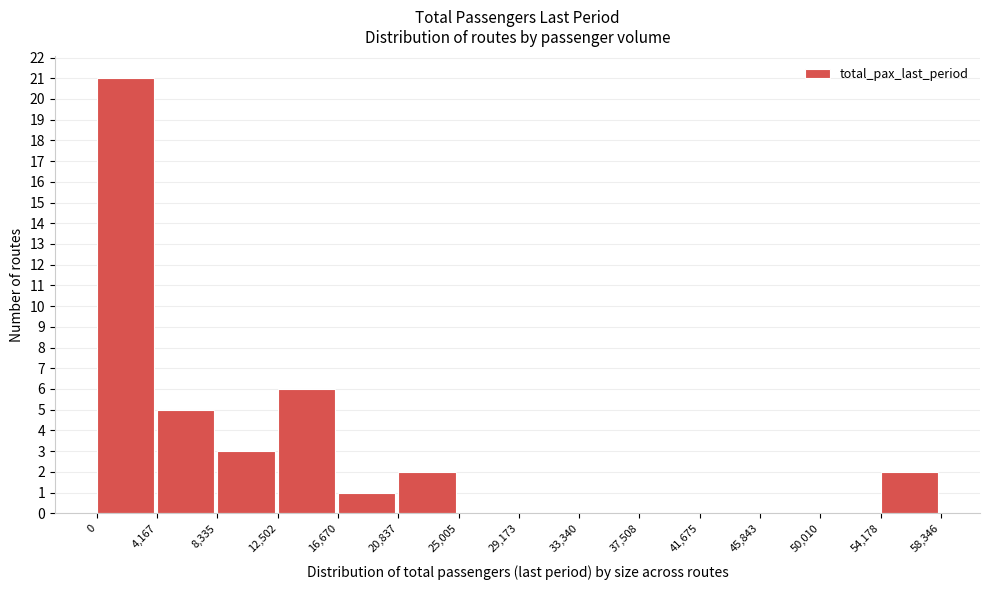

Reading left to right, transcribe this chart: for each bar, give the range it covers on the x-axis and its height. The values are not printed on the chart, so give them approximately, as read against the axis.

0 to 4,167: 21
4,167 to 8,335: 5
8,335 to 12,502: 3
12,502 to 16,670: 6
16,670 to 20,837: 1
20,837 to 25,005: 2
25,005 to 29,173: 0
29,173 to 33,340: 0
33,340 to 37,508: 0
37,508 to 41,675: 0
41,675 to 45,843: 0
45,843 to 50,010: 0
50,010 to 54,178: 0
54,178 to 58,346: 2